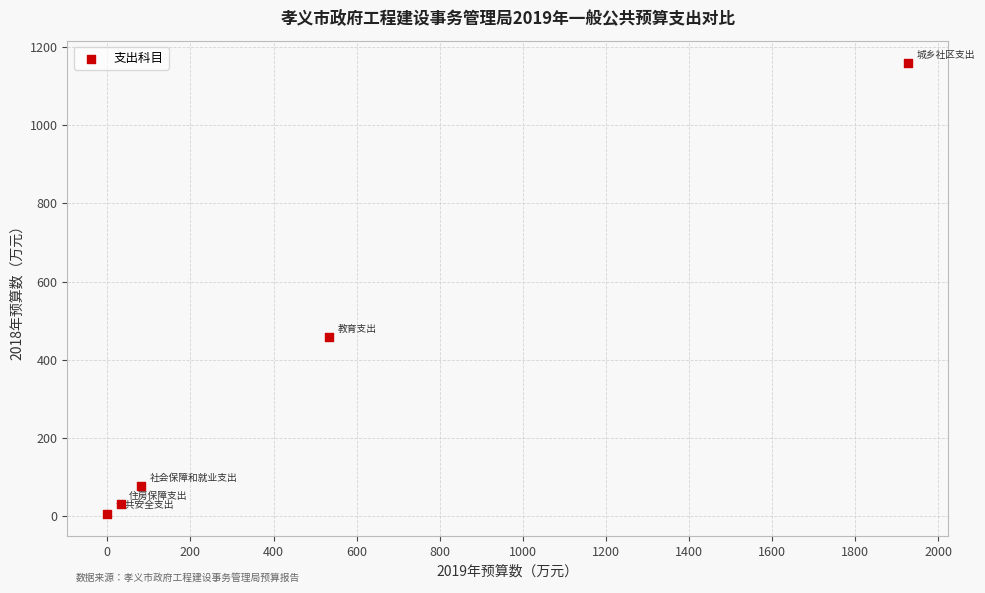

What Y value in the scatter plot is closest to 582?

457.0